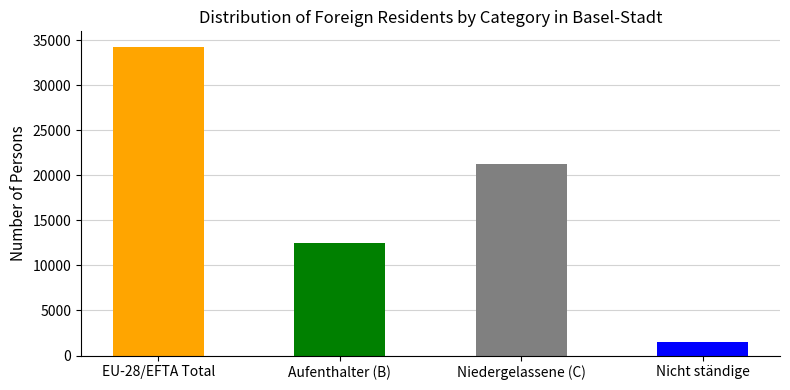

How many categories are shown in the chart?

4